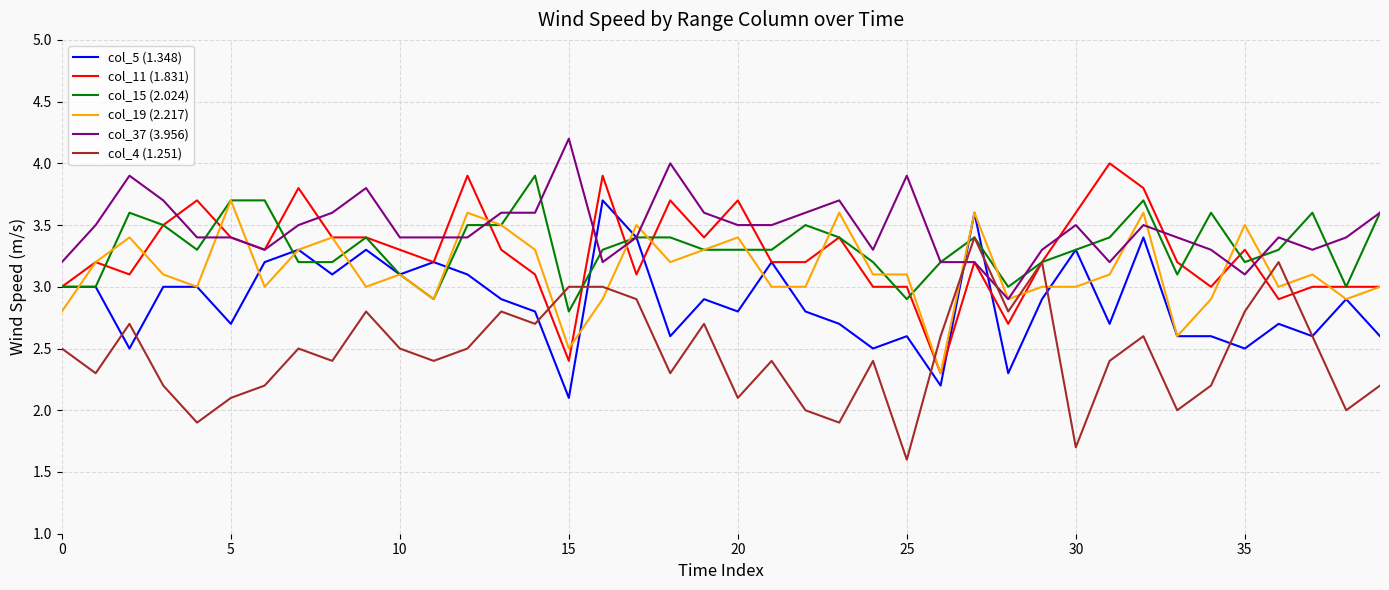

What is the minimum value shown in the chart?

1.6